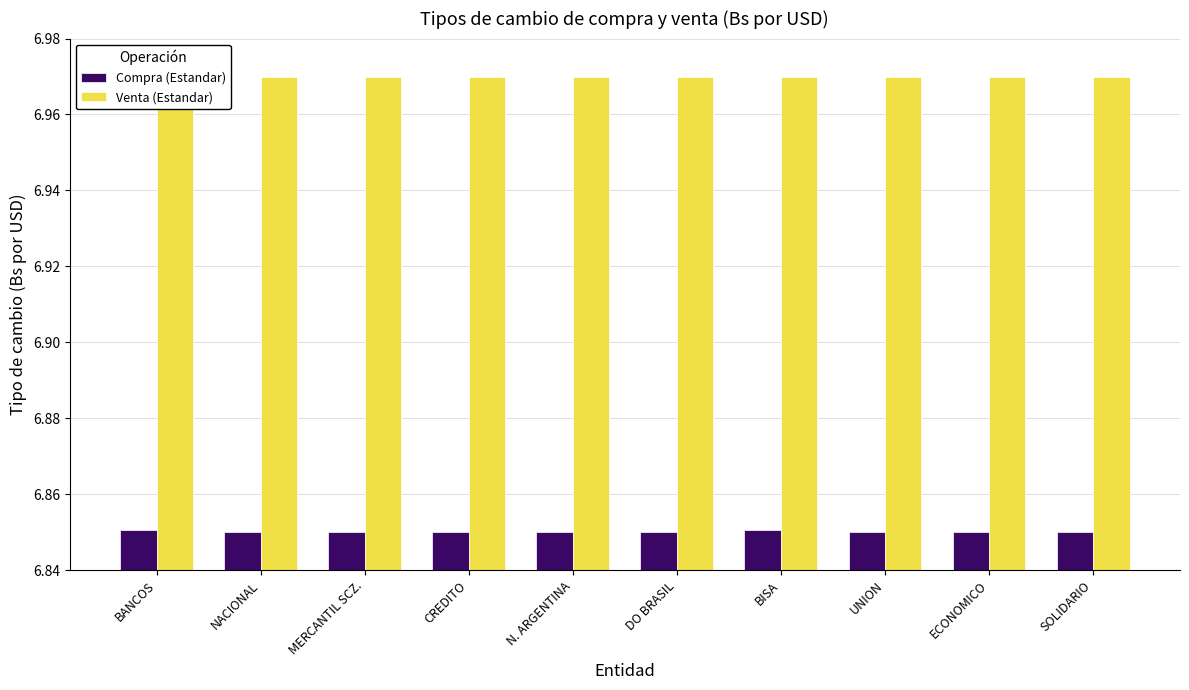

The Venta (Estandar) series shows 10.4 at BISA. True or false?

False